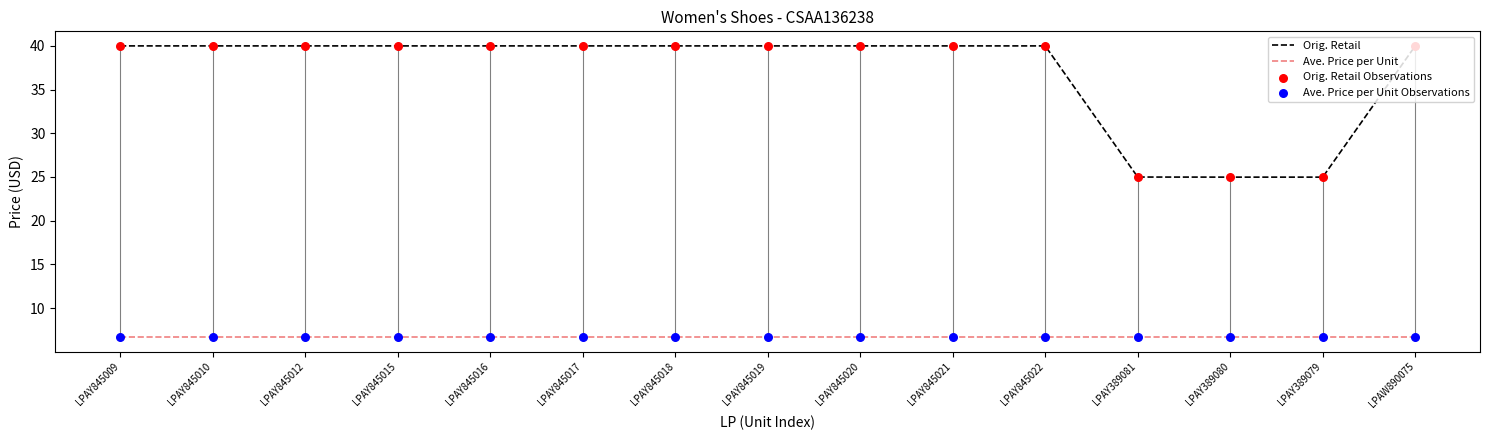

What is the total value across all series at LPAY845021?

46.7